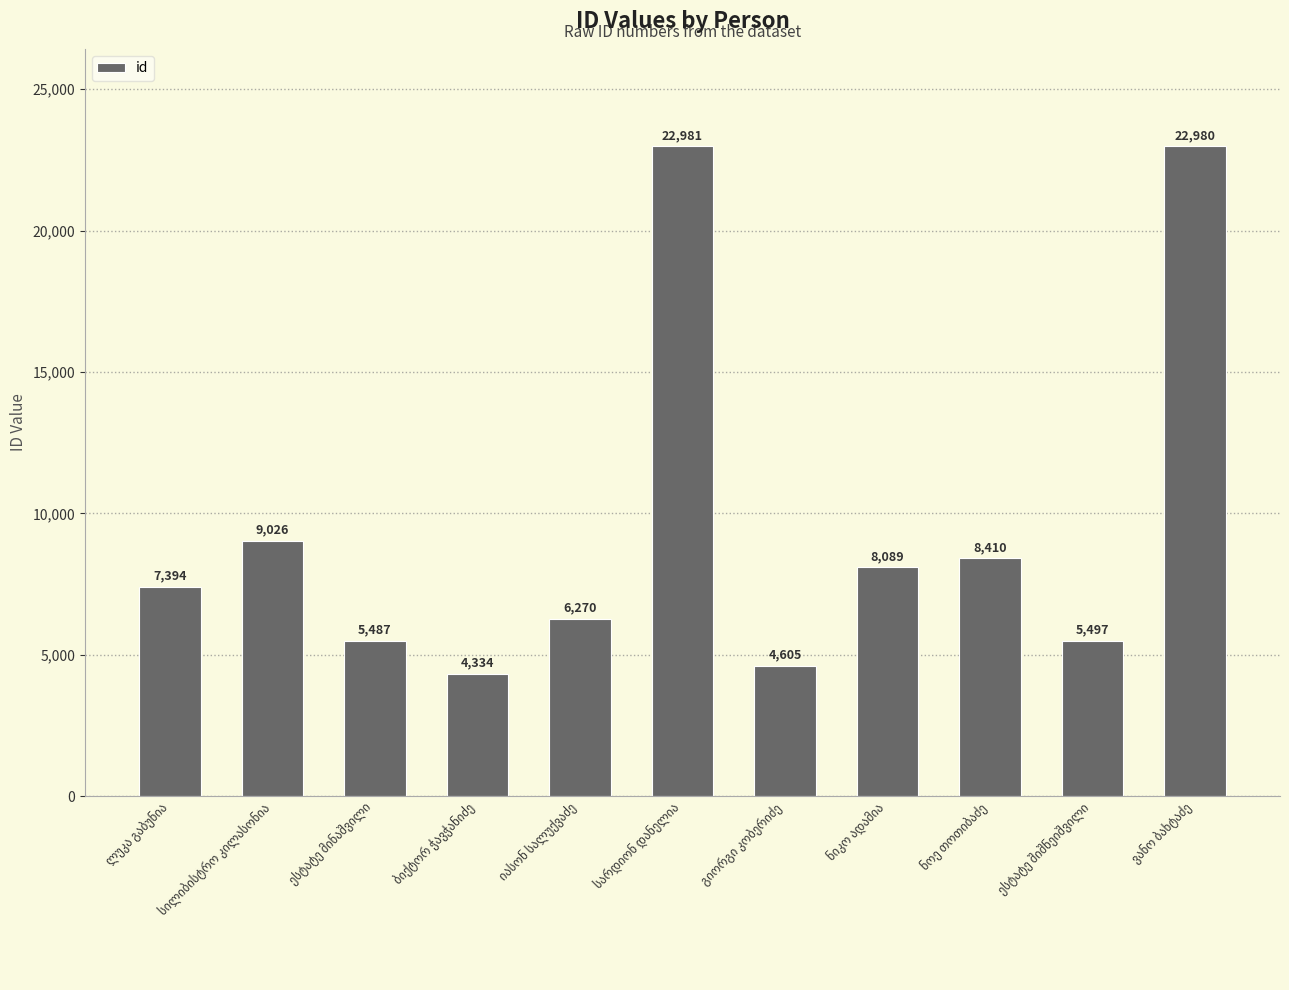

What is the value of the 3rd bar from the left?

5487